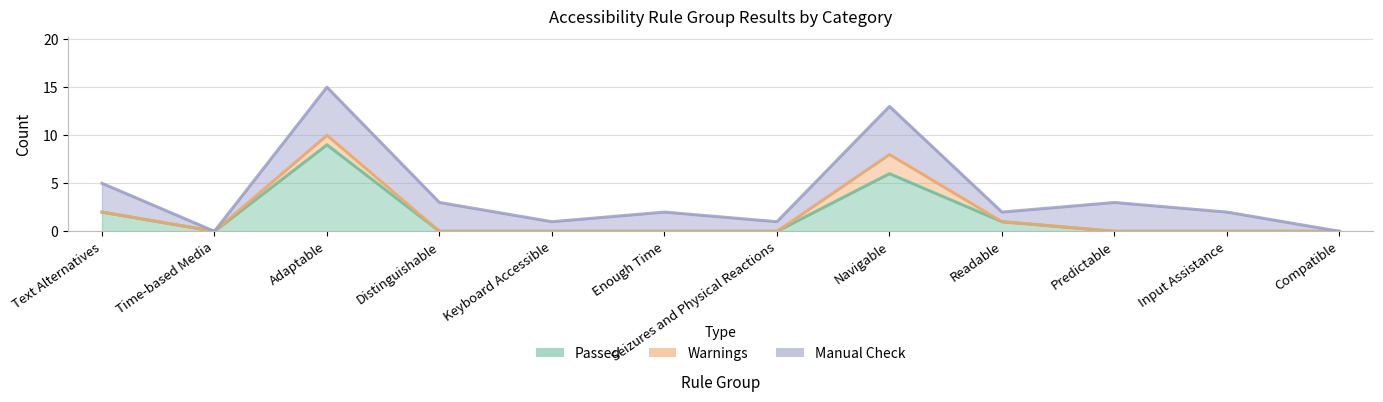

Is it true that Manual Check equals 3 at Predictable?

True